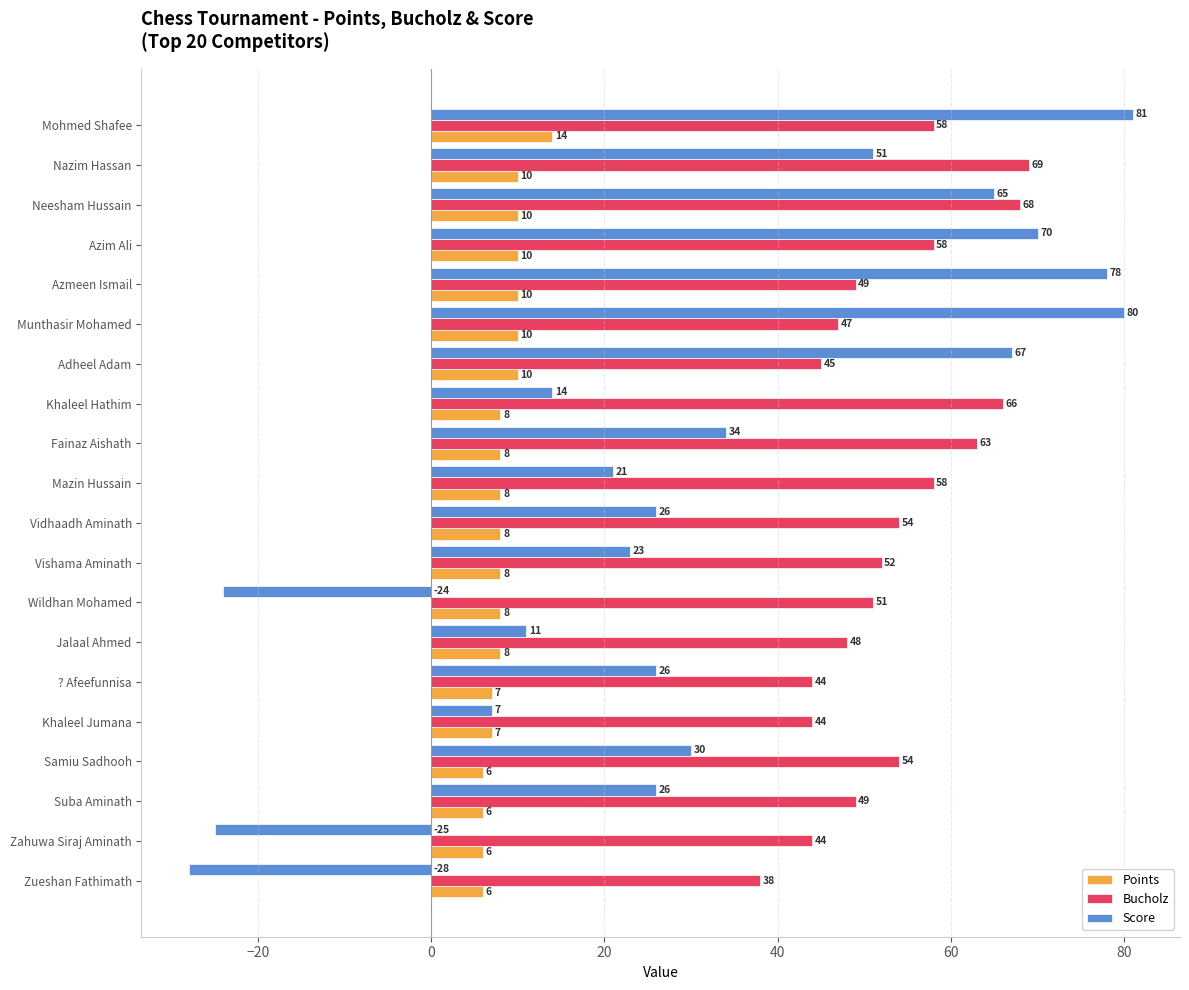

Is it true that Bucholz equals 54 at Samiu Sadhooh?

True